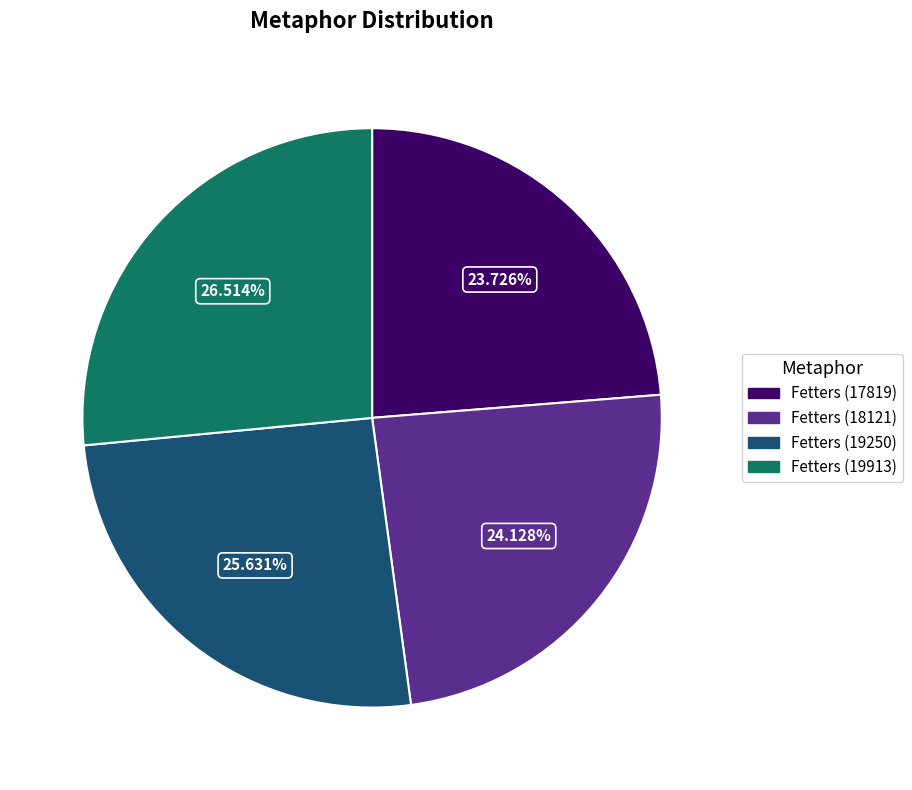

What is the ratio of the value at Fetters (19250) to the value at Fetters (17819)?

1.1